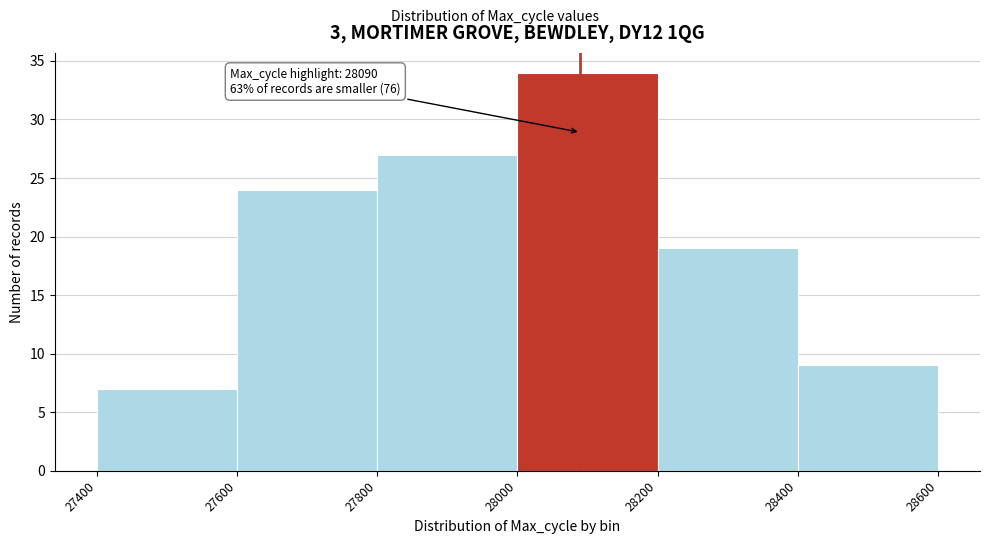

Which range on the x-axis has the tallest bar?

28000 to 28200